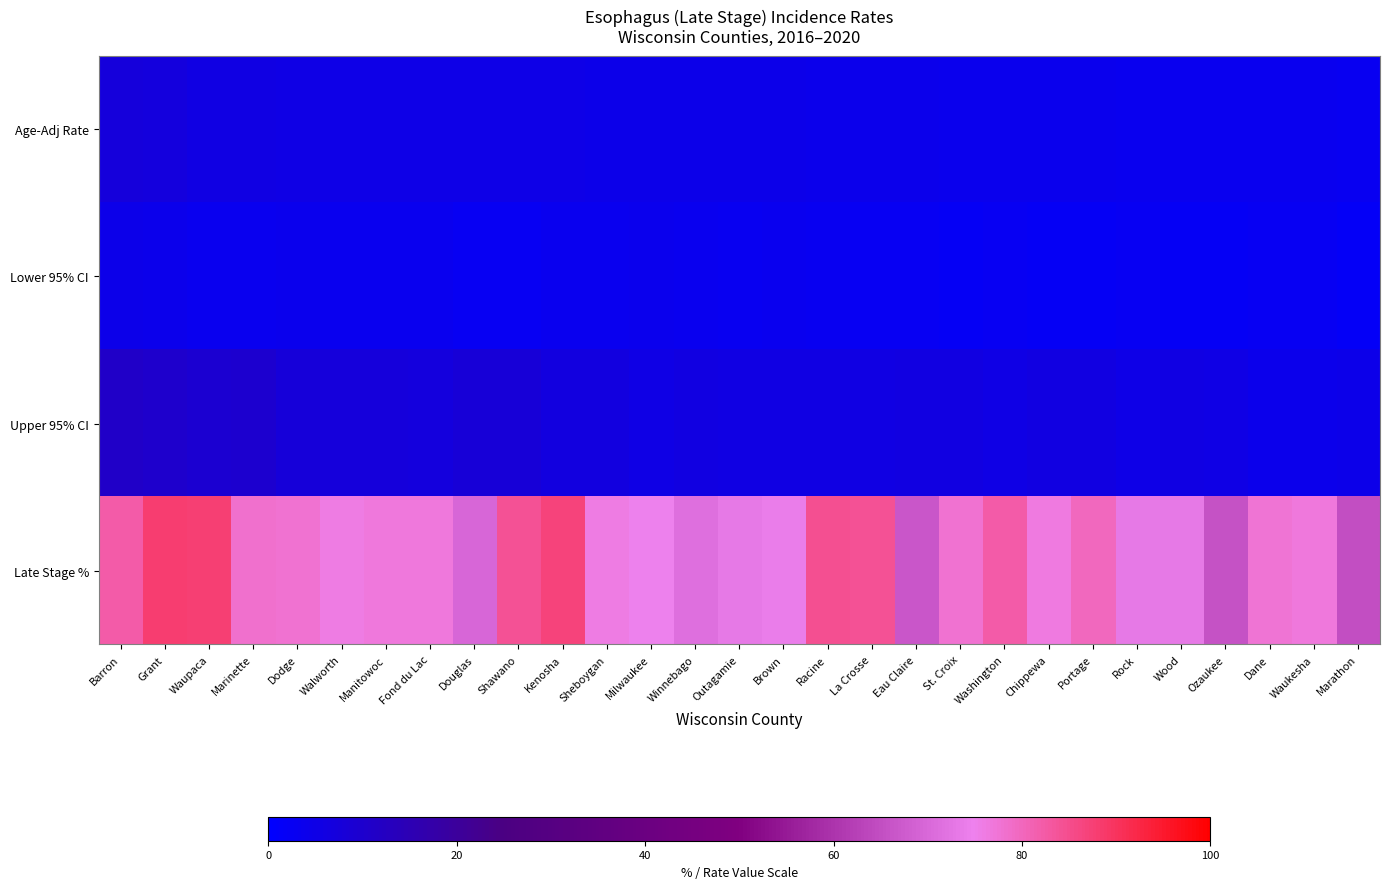

What is the maximum value shown in the chart?

88.0